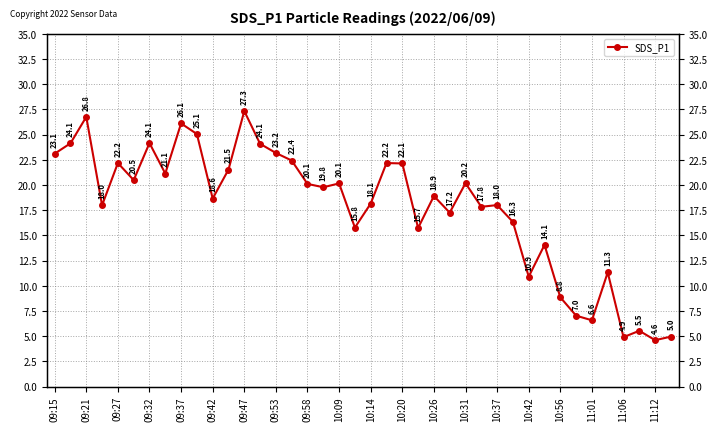

What is the maximum value shown in the chart?

27.3